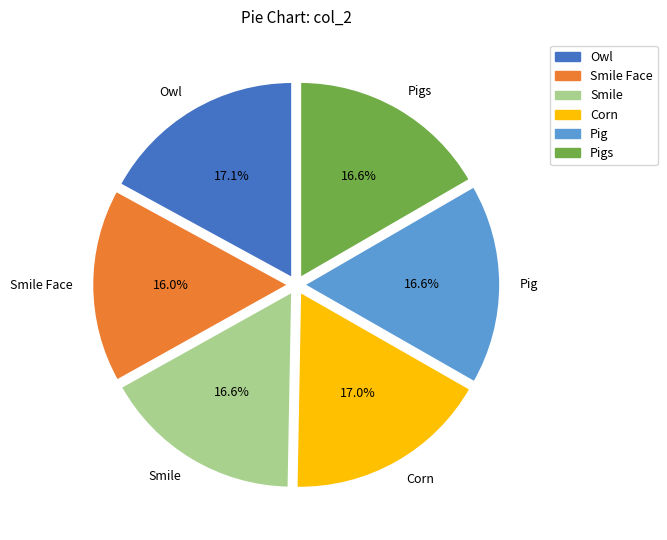

Which category has the smallest portion of the pie?

Smile Face